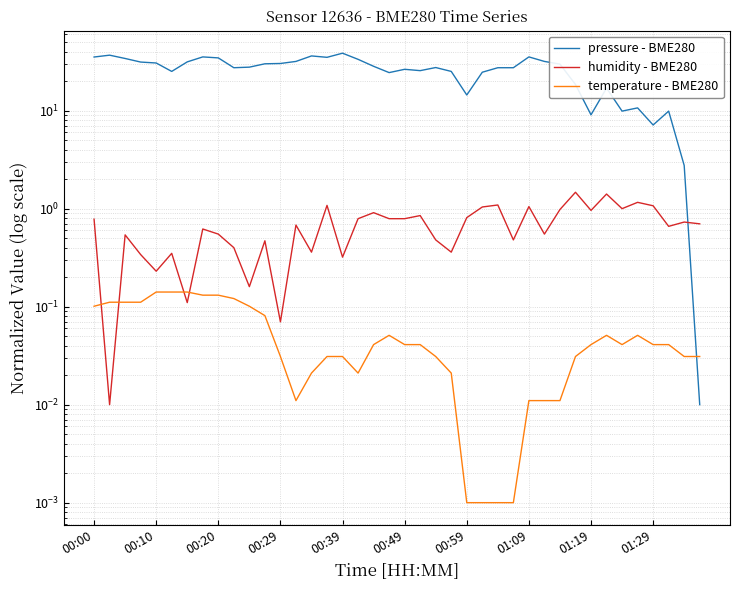

What position from the left is 00:10?

2